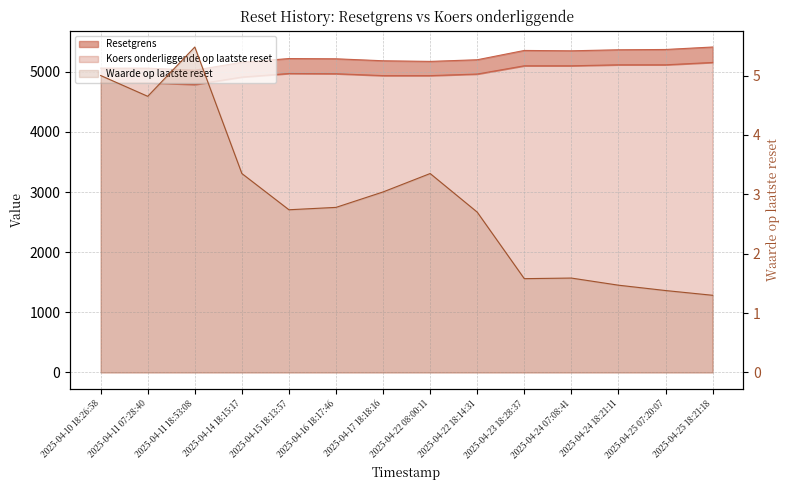

At which category does Resetgrens reach its first local peak?

2025-04-15 18:13:57